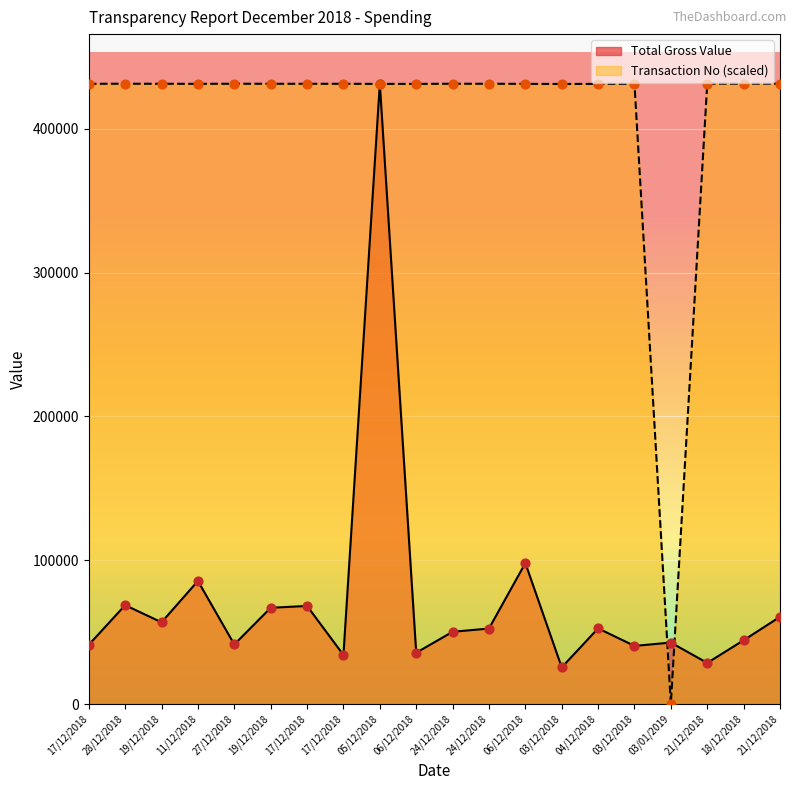

What is the total value across all series at 03/12/2018?

456722.6